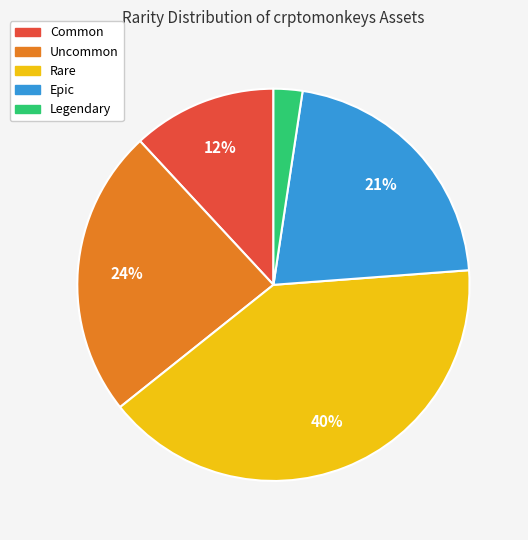

Rank the categories by value from highest to lowest.

Rare, Uncommon, Epic, Common, Legendary